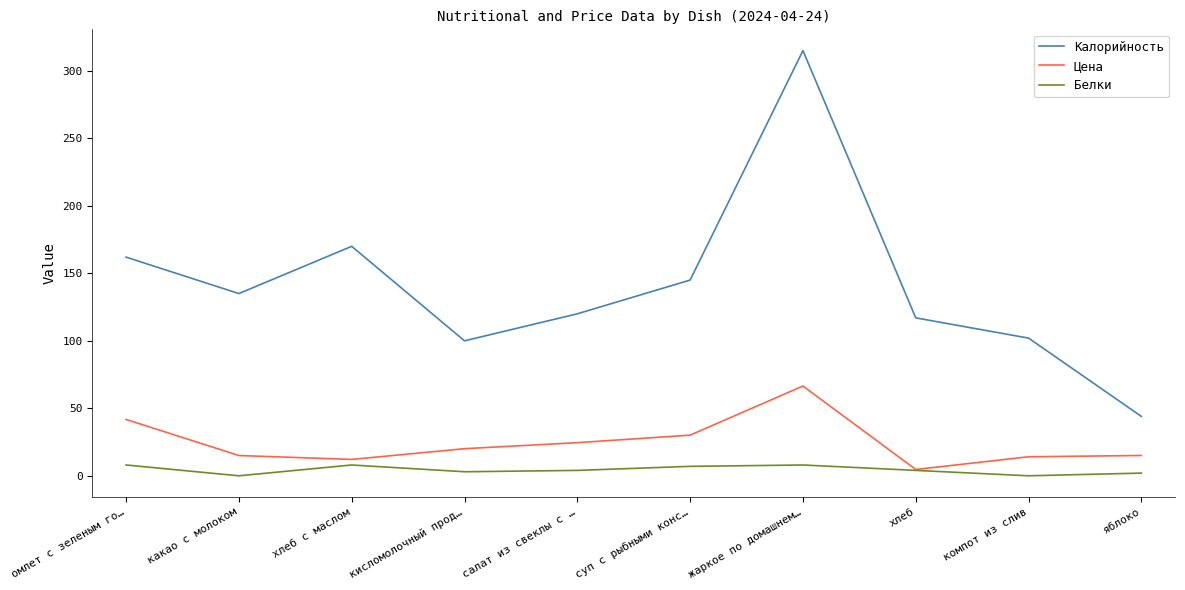

How many lines are shown in the chart?

3